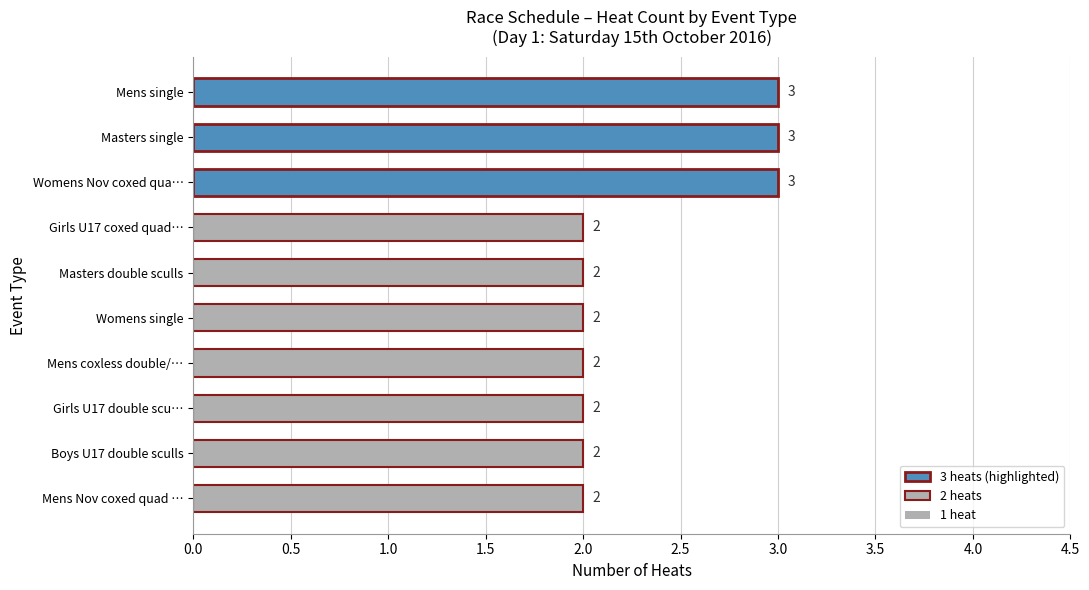

How many values are between 2 and 3?

10